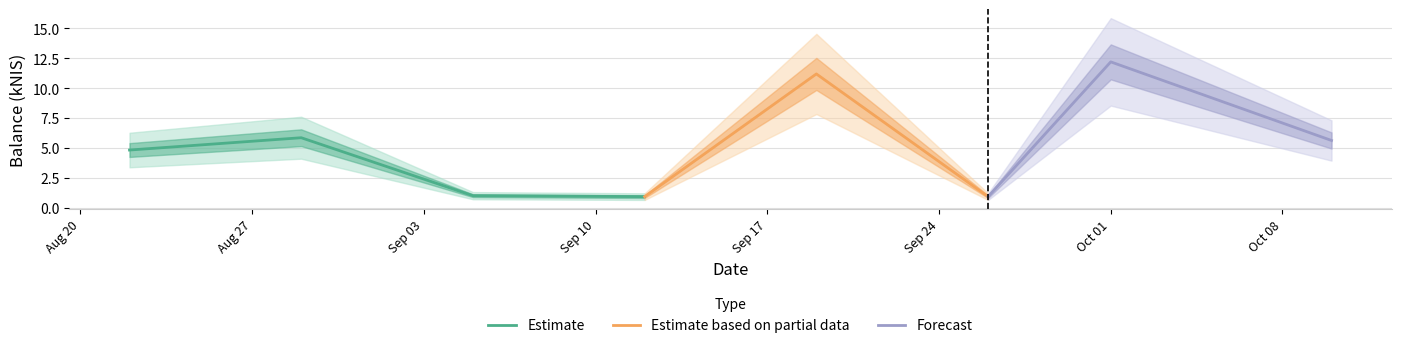

True or false: the data shows 5.6 at 2024-10-10.

True